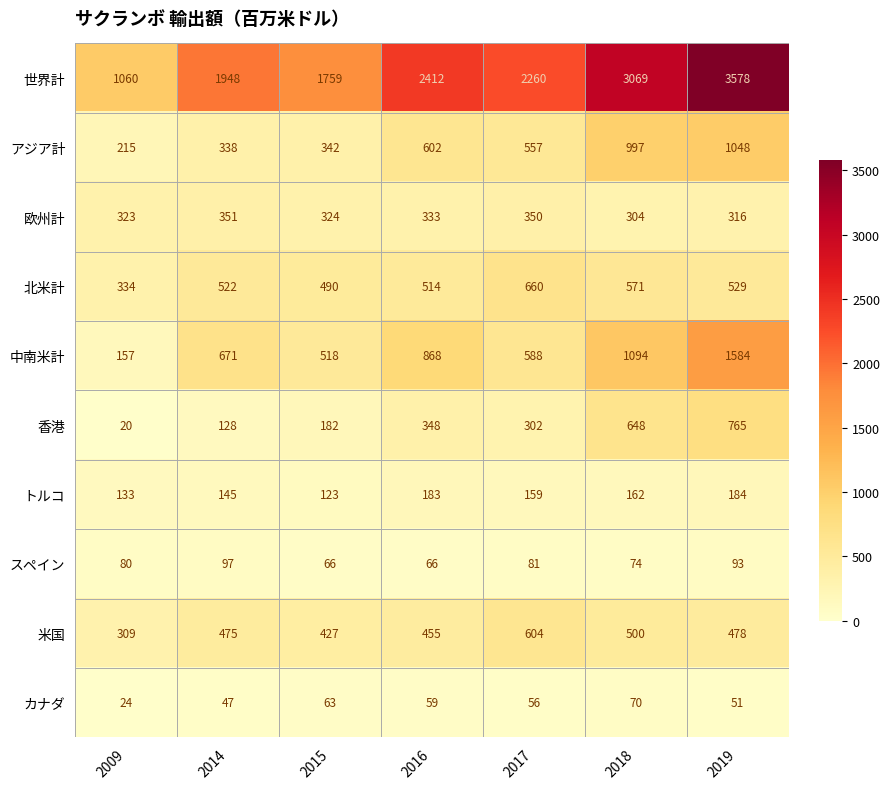

Which series has the largest total across all categories?

世界計